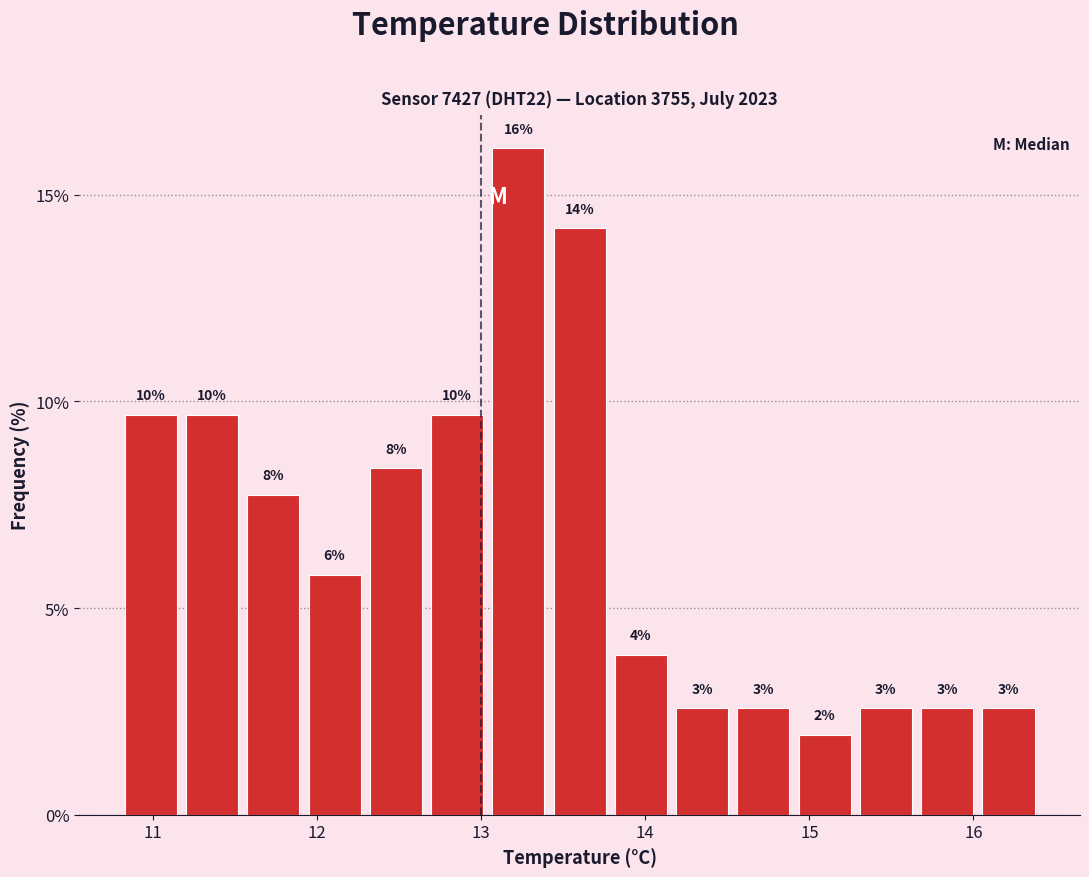

Around what value on the x-axis is the tallest bar? Give the approximate position of its centre, as read against the axis.

13.2